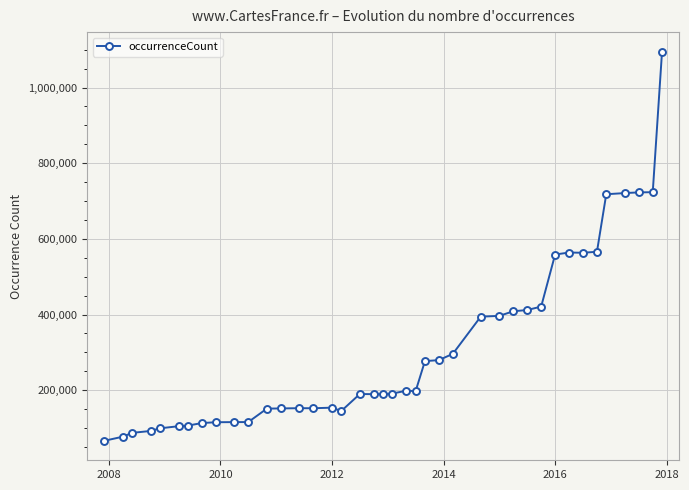

What is the difference between the maximum and minimum values?

1029064